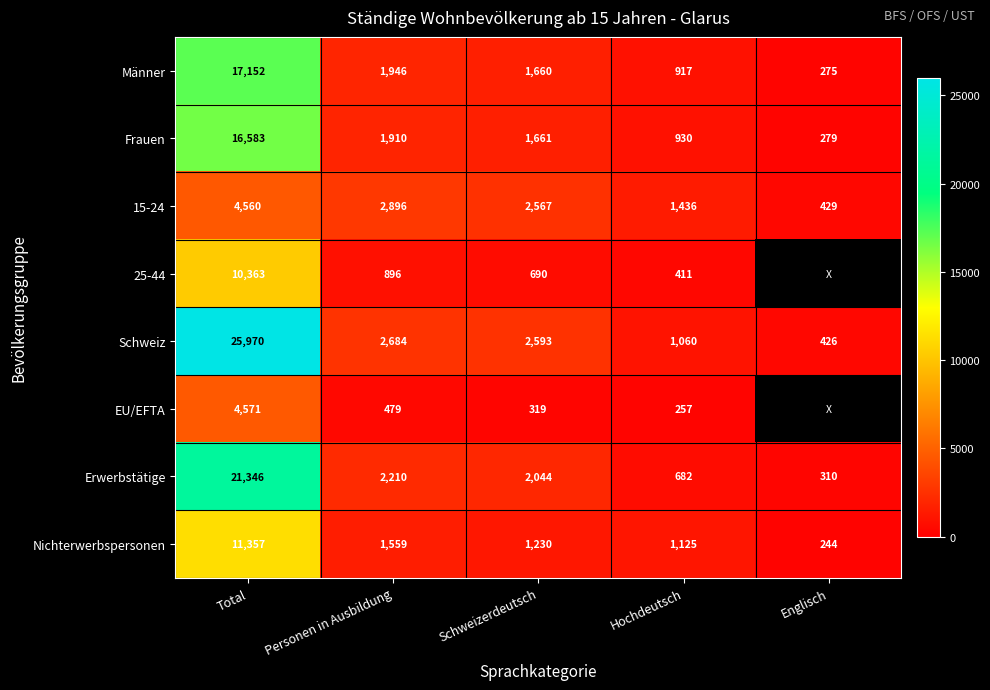

Which category has the highest value in the 15-24 series?

Total